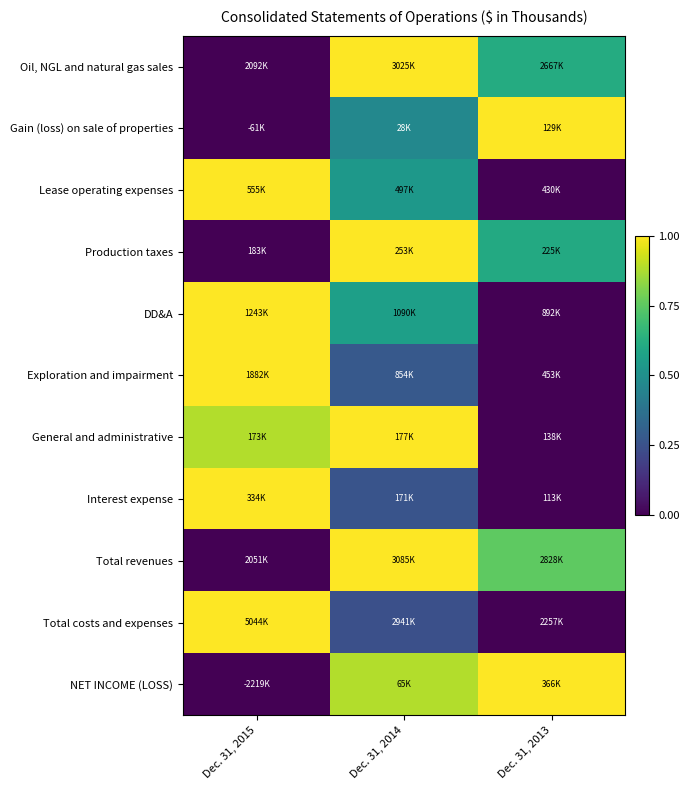

What is the spread (max minus min) of values at Dec. 31, 2015?

1.0